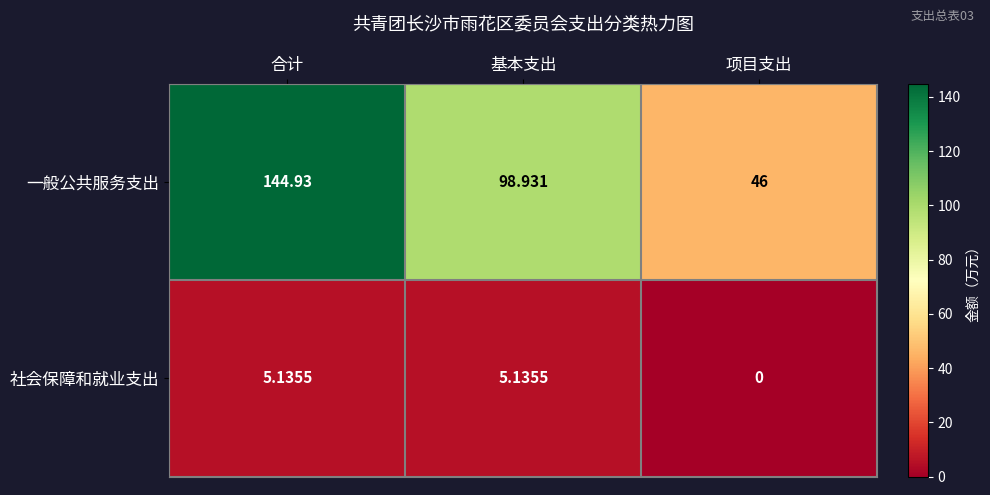

Which series changed the most between 合计 and 项目支出?

一般公共服务支出